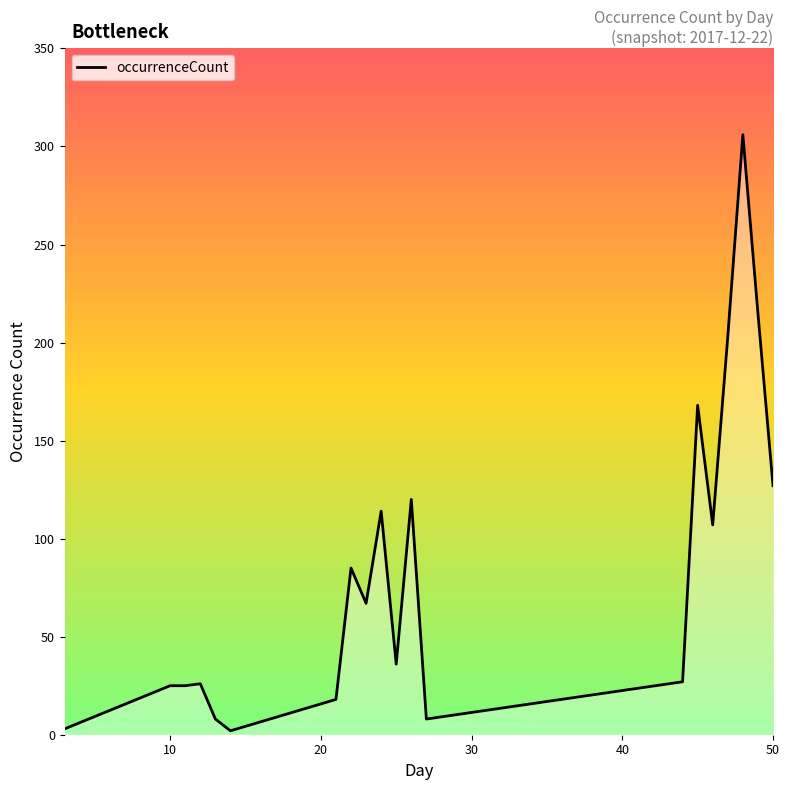

Does the chart display data point markers on the line(s)?

No